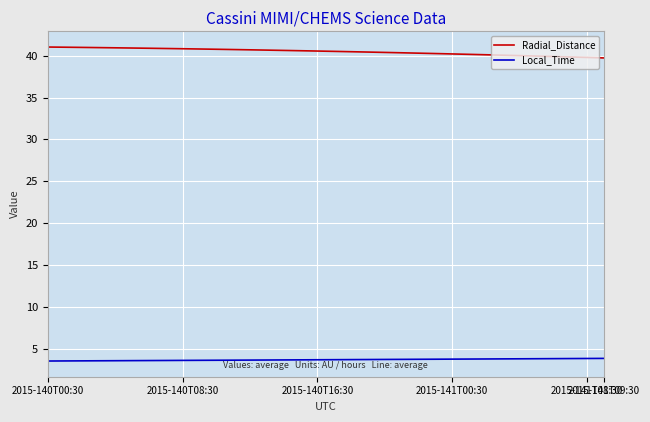

True or false: Radial_Distance and Local_Time intersect in this chart.

False